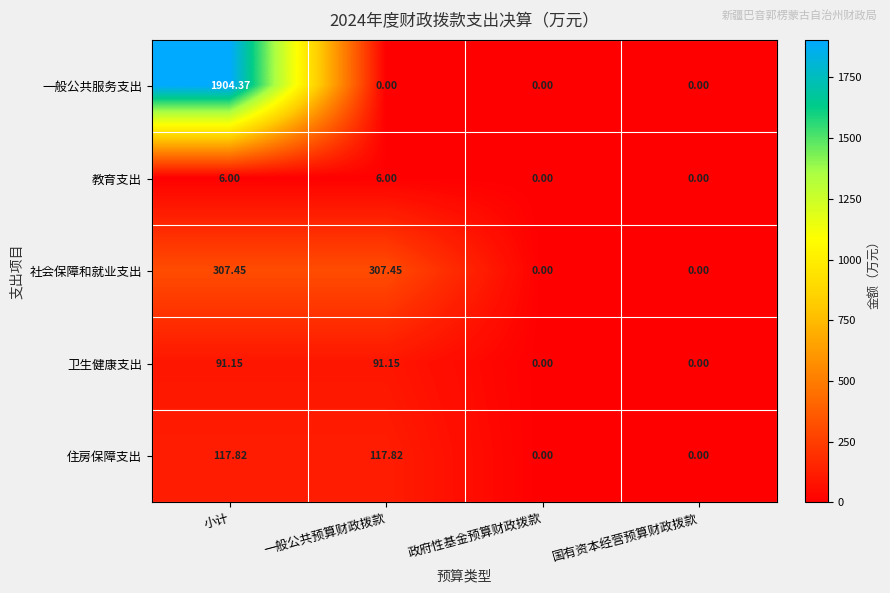

At which category is the sum across all series the highest?

小计